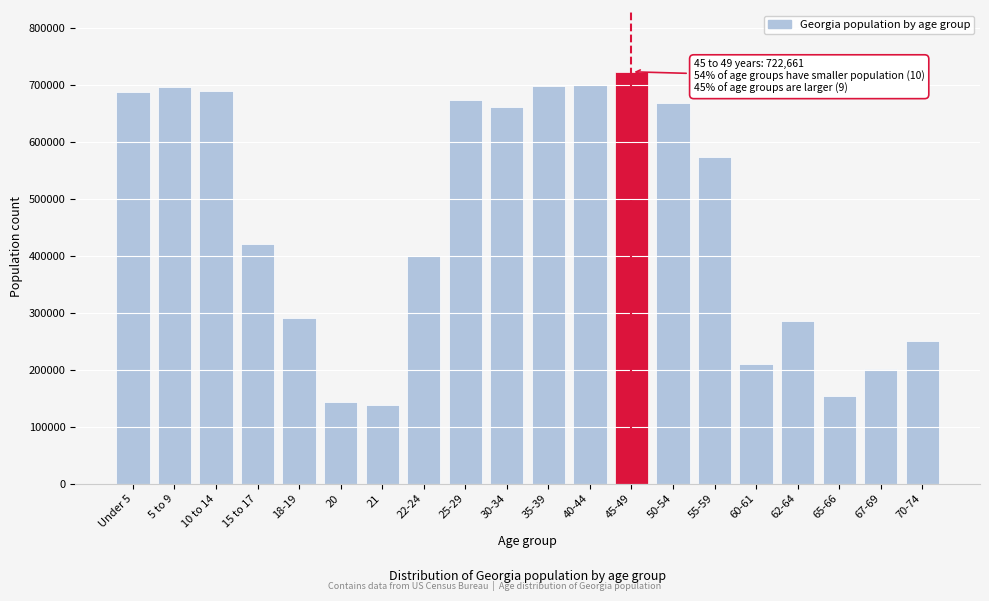

Is it true that the value at 65-66 is 95685?

False